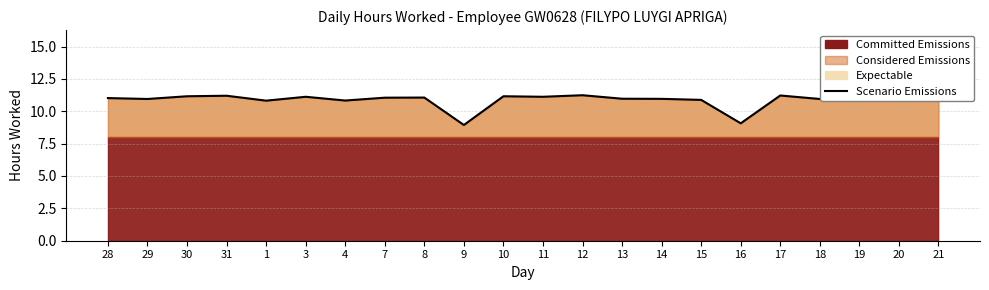

List the labels in order of value, smallest first.

9, 16, 1, 4, 15, 29, 18, 14, 13, 28, 7, 8, 3, 11, 19, 20, 30, 10, 31, 17, 12, 21